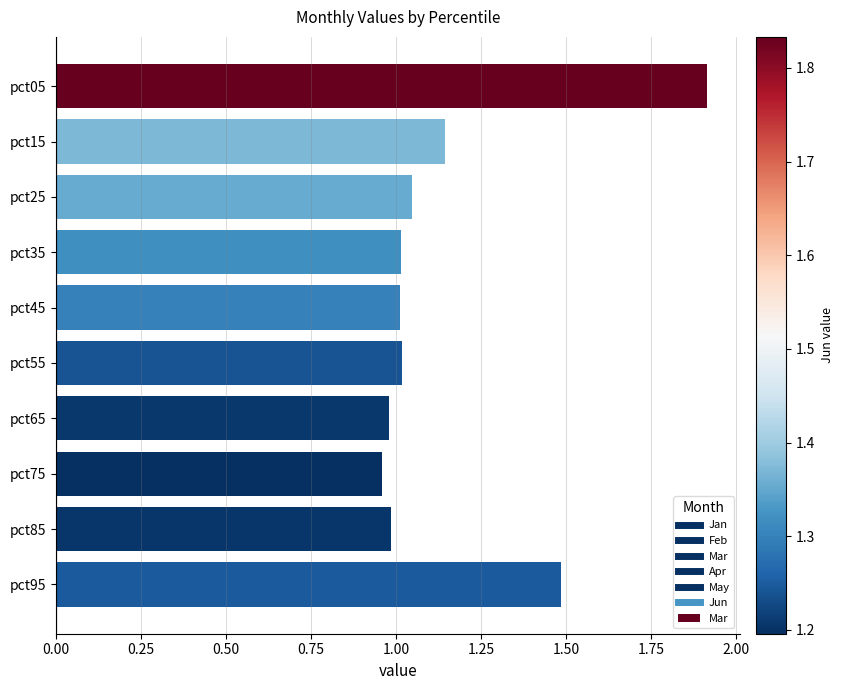

Are the bars horizontal?

Yes